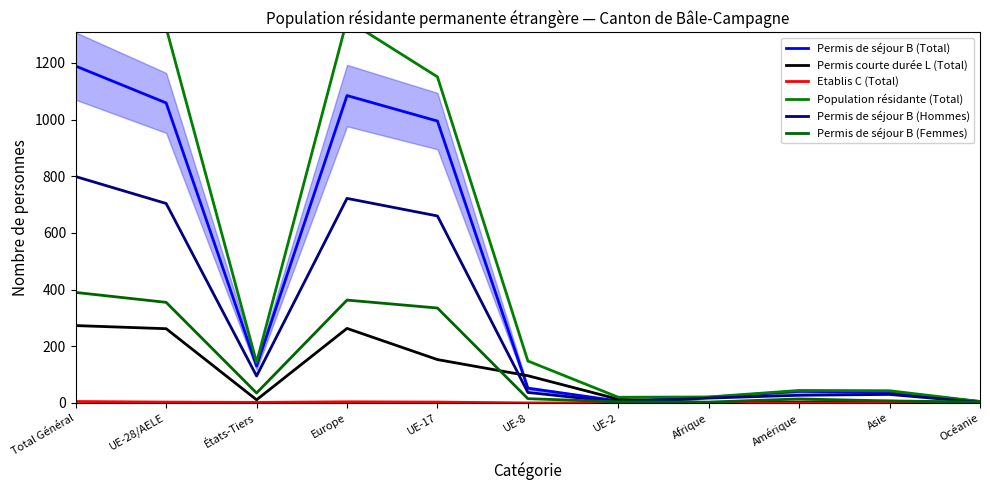

Reading left to right, list all the values displayed in this chart.

Permis de séjour B (Total): Total Général=1189	UE-28/AELE=1059	États-Tiers=130	Europe=1085	UE-17=995	UE-8=52	UE-2=7	Afrique=20	Amérique=41	Asie=37	Océanie=5
Permis courte durée L (Total): Total Général=273	UE-28/AELE=262	États-Tiers=11	Europe=263	UE-17=153	UE-8=96	UE-2=13	Afrique=1	Amérique=3	Asie=6	Océanie=0
Etablis C (Total): Total Général=5	UE-28/AELE=3	États-Tiers=2	Europe=4	UE-17=3	UE-8=0	UE-2=0	Afrique=0	Amérique=0	Asie=0	Océanie=0
Population résidante (Total): Total Général=1467	UE-28/AELE=1324	États-Tiers=143	Europe=1352	UE-17=1151	UE-8=148	UE-2=20	Afrique=21	Amérique=44	Asie=43	Océanie=5
Permis de séjour B (Hommes): Total Général=799	UE-28/AELE=704	États-Tiers=95	Europe=722	UE-17=660	UE-8=37	UE-2=3	Afrique=17	Amérique=27	Asie=30	Océanie=2
Permis de séjour B (Femmes): Total Général=390	UE-28/AELE=355	États-Tiers=35	Europe=363	UE-17=335	UE-8=15	UE-2=4	Afrique=3	Amérique=14	Asie=7	Océanie=3